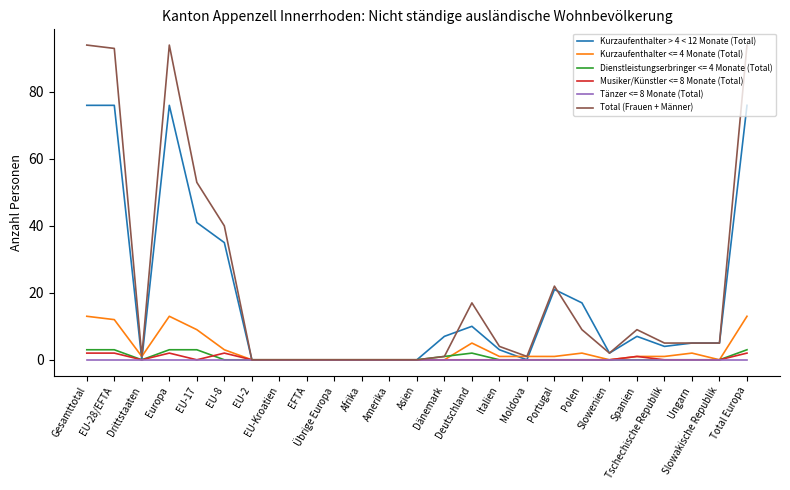

At how many categories does at least one series exceed 77?

4